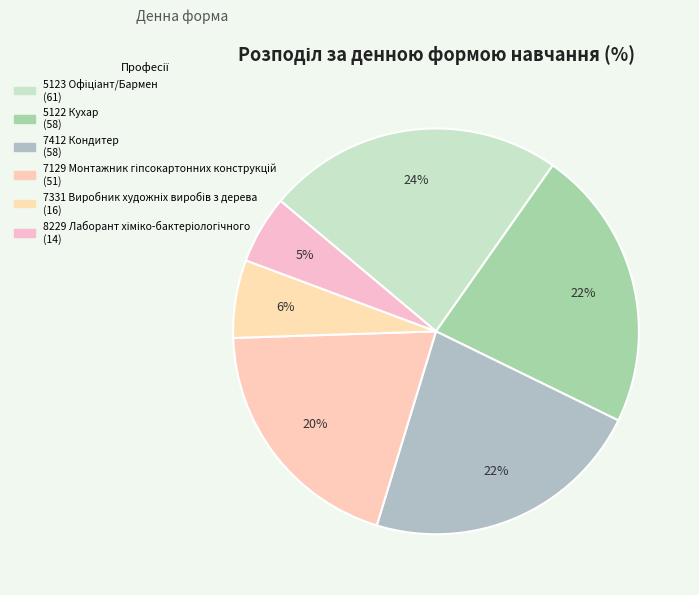

Count the number of slices in the pie.

6